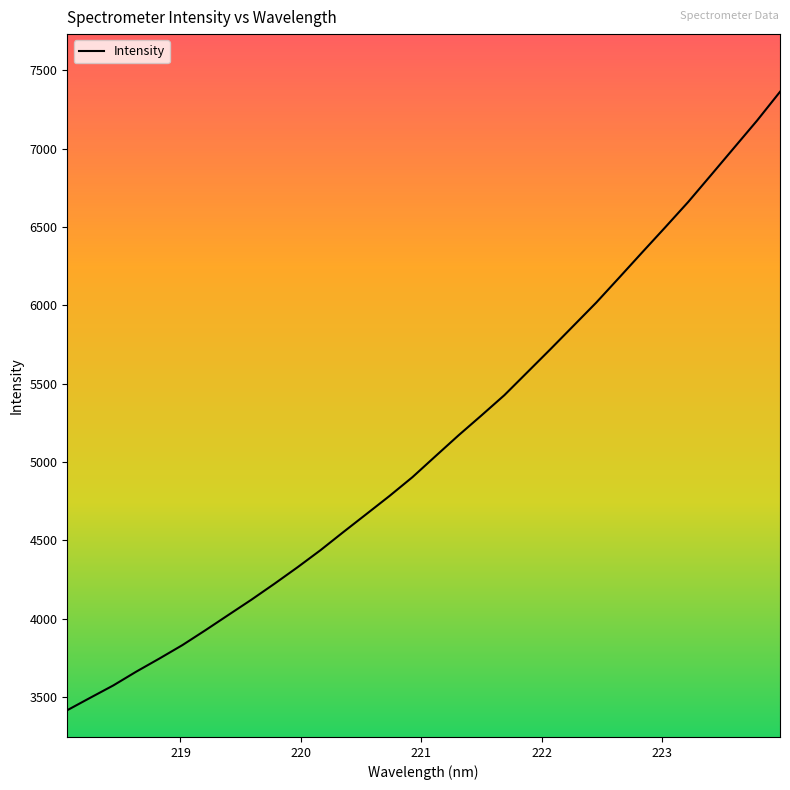

True or false: there are more than 1 points higher than both neighbors.

False